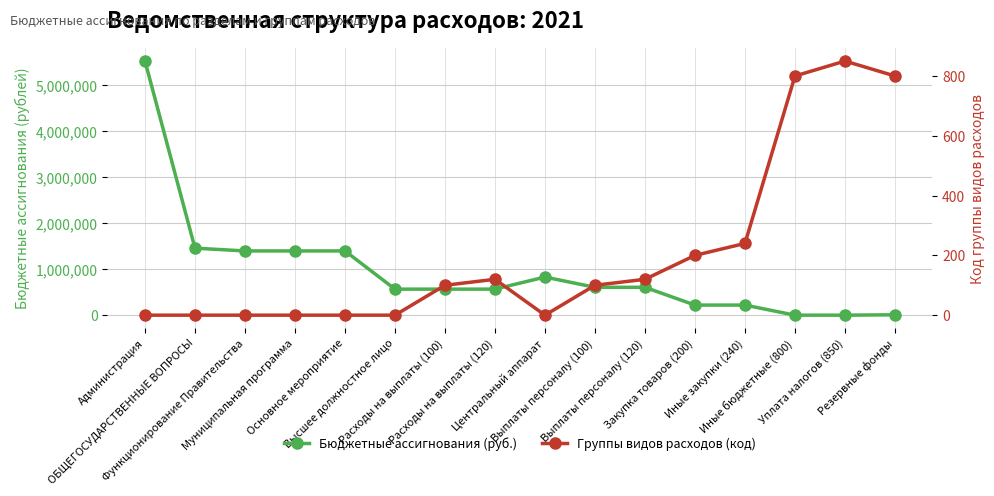

At which category does the chart reach its peak across all series?

Администрация